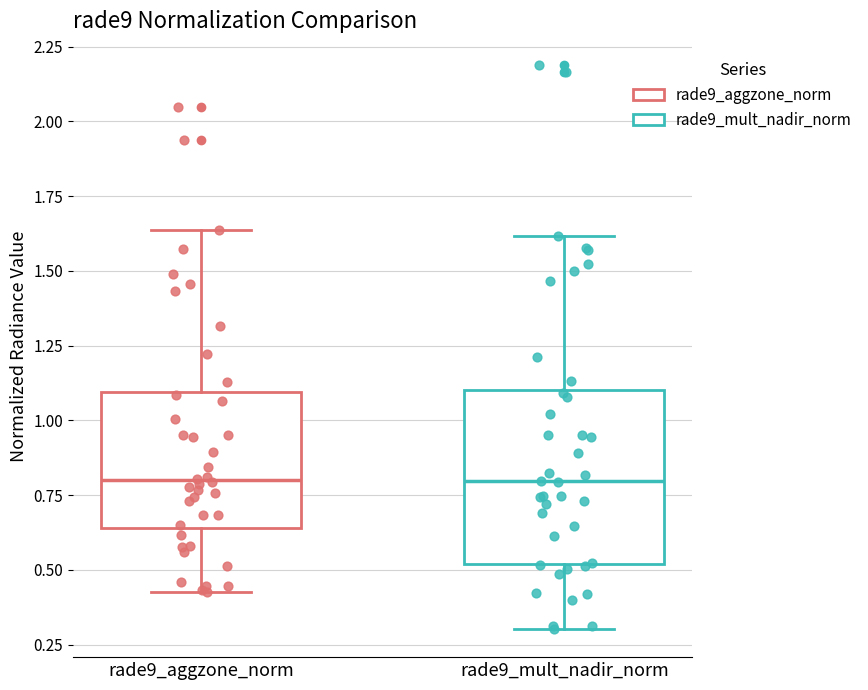

Reading left to right, transcribe this box plot: for each box, give where its median line is, the range the box spans, and where its two whiskers end, as read against the y-axis. The values are not printed on the chart, so give them approximately, as read against the axis.

rade9_aggzone_norm: median 0.80, box 0.65 to 1.10, whiskers 0.40 to 1.65
rade9_mult_nadir_norm: median 0.80, box 0.50 to 1.10, whiskers 0.30 to 1.60